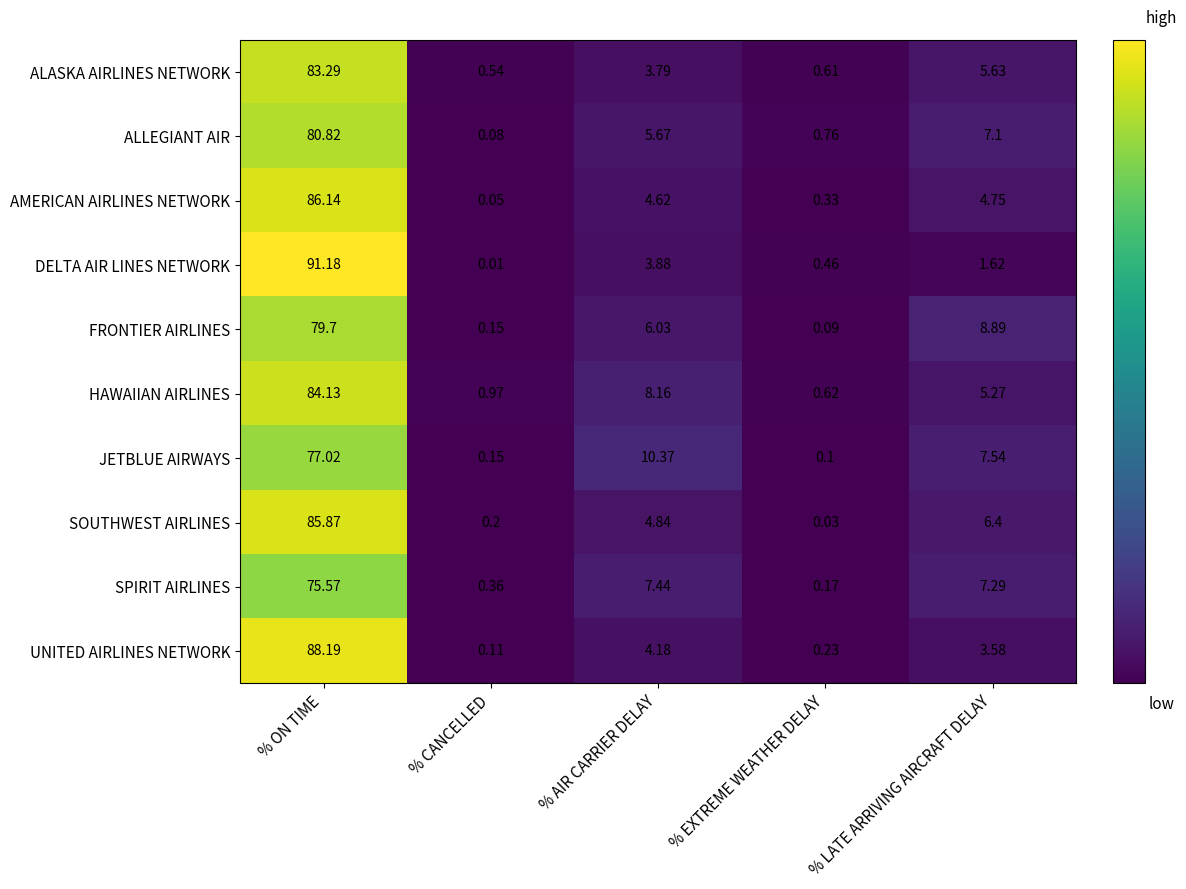

Which series has the widest spread of values?

DELTA AIR LINES NETWORK